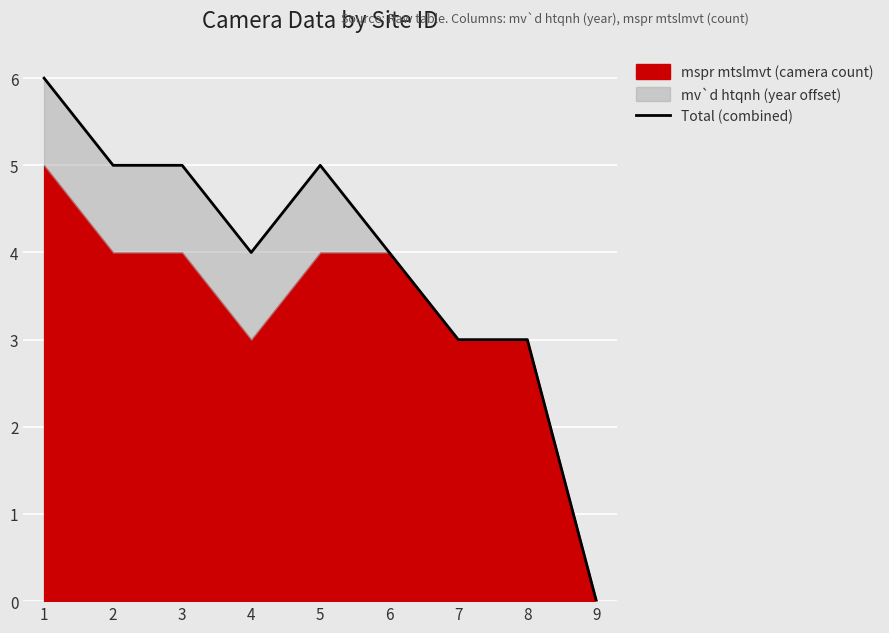

True or false: the data shows 3 at 7.

True